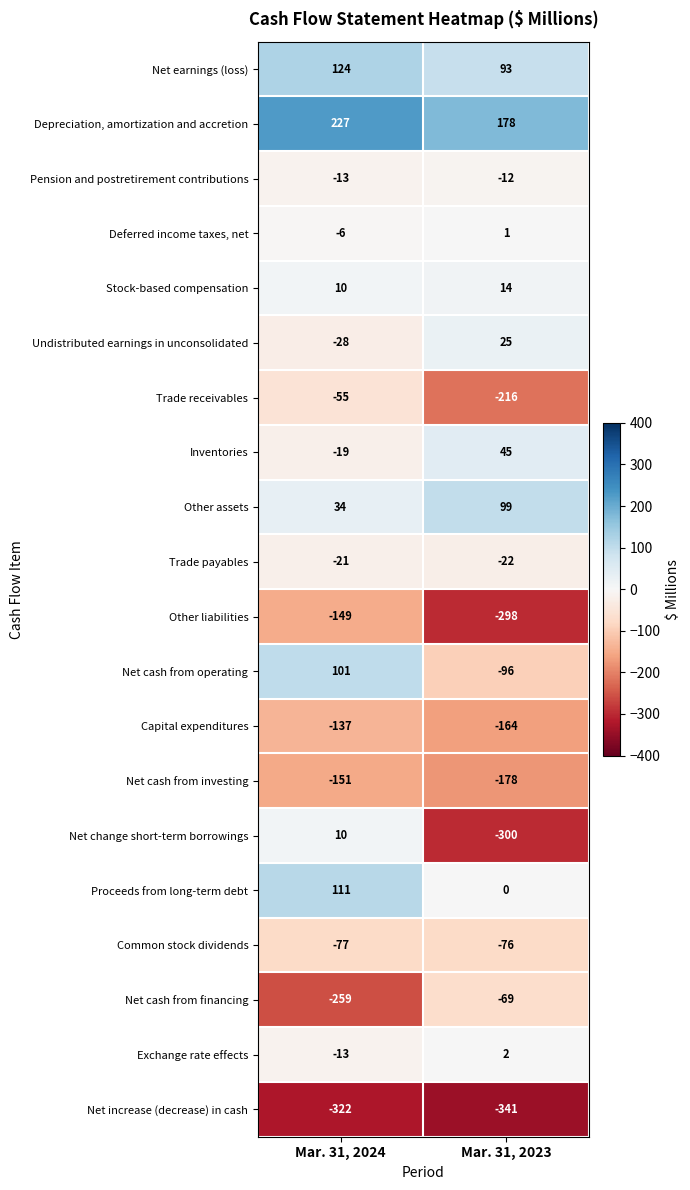

Rank the series by their maximum value, from lowest to highest.

Net increase (decrease) in cash, Net cash from investing, Other liabilities, Capital expenditures, Common stock dividends, Net cash from financing, Trade receivables, Trade payables, Pension and postretirement contributions, Deferred income taxes, net, Exchange rate effects, Net change short-term borrowings, Stock-based compensation, Undistributed earnings in unconsolidated, Inventories, Other assets, Net cash from operating, Proceeds from long-term debt, Net earnings (loss), Depreciation, amortization and accretion